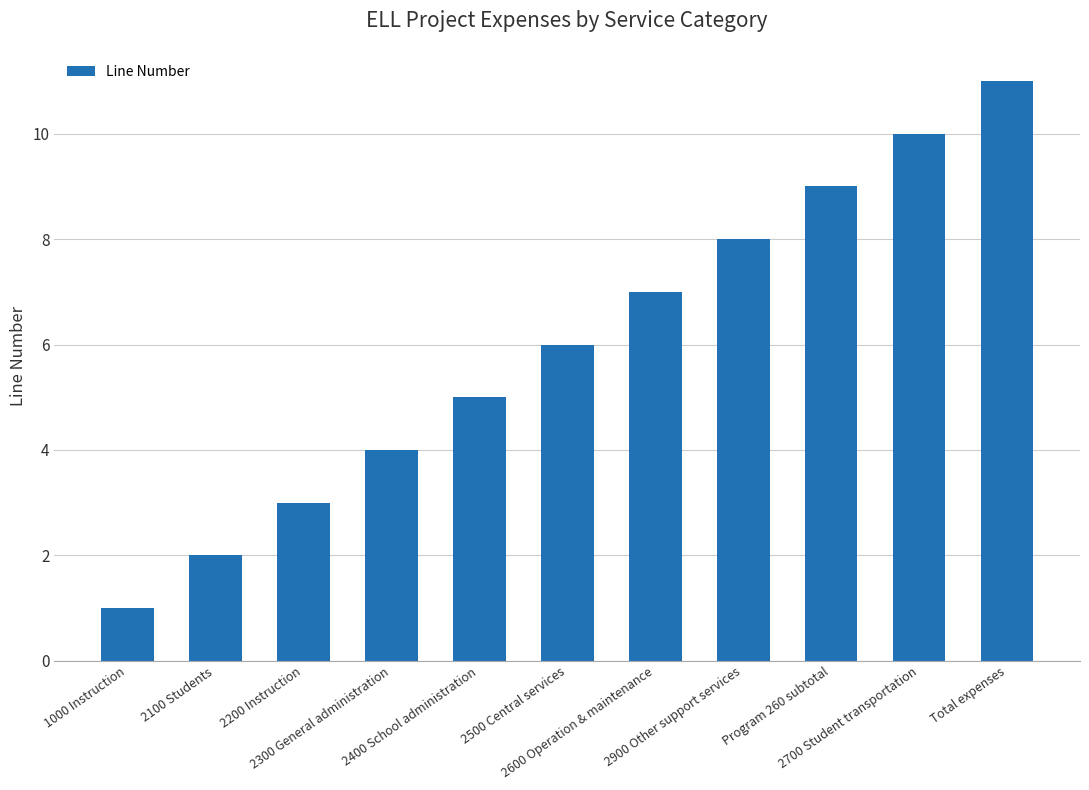

What is the value of the 4th bar from the left?

4